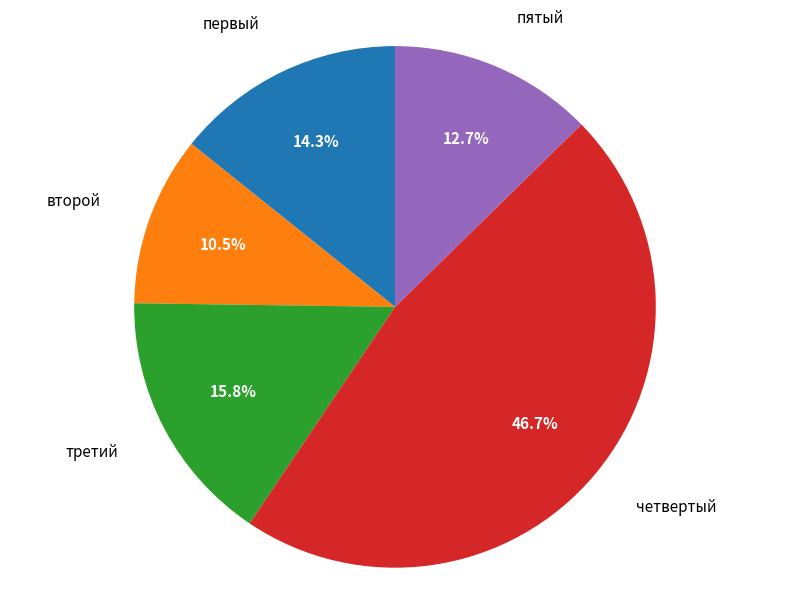

What is the ratio of the value at первый to the value at пятый?

1.1